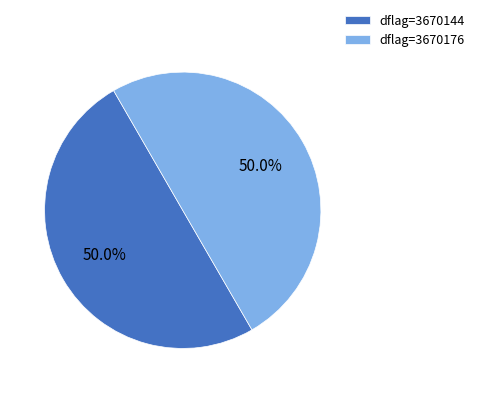

Is the sum of dflag=3670176 and dflag=3670144 greater than half?

Yes